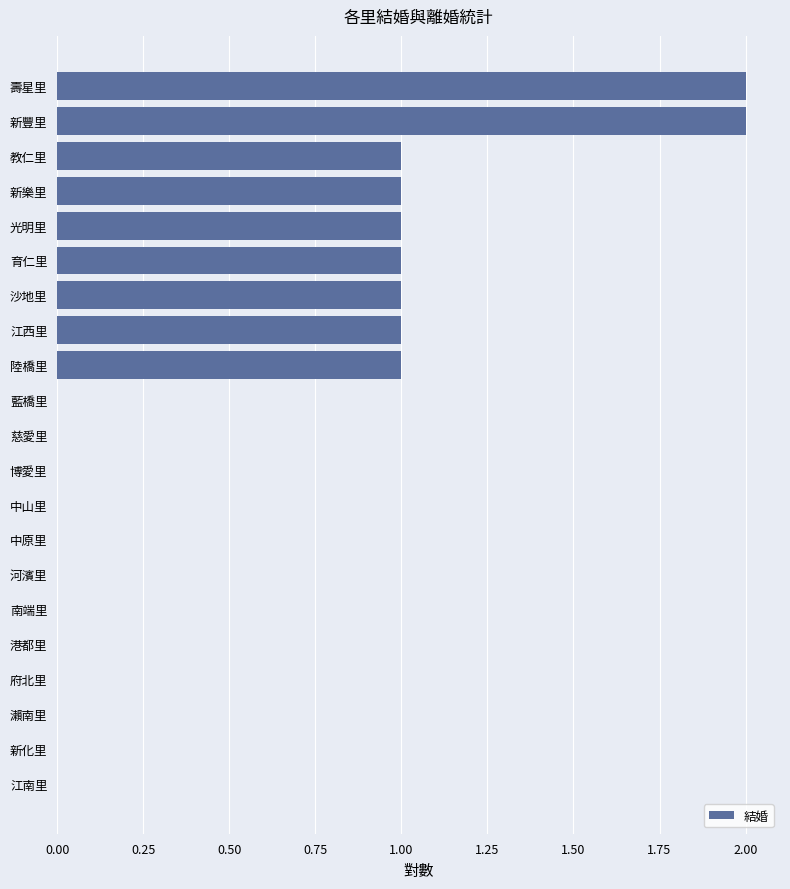

What is the sum of all values?

11